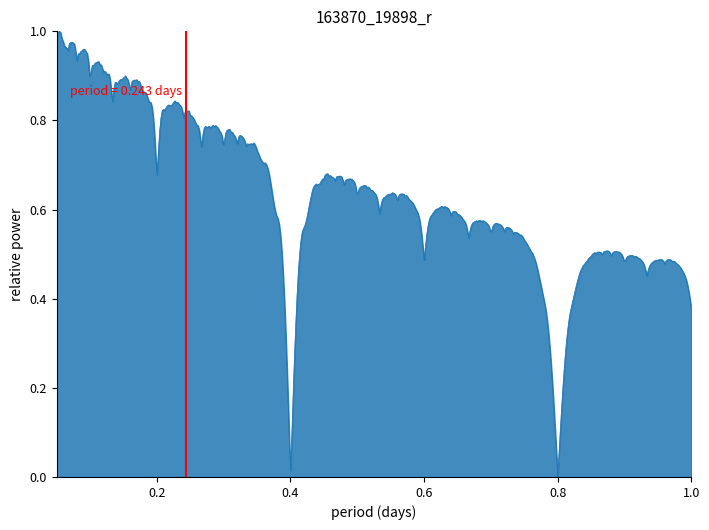

The chart shows a value of 1 at 0.0. True or false?

False